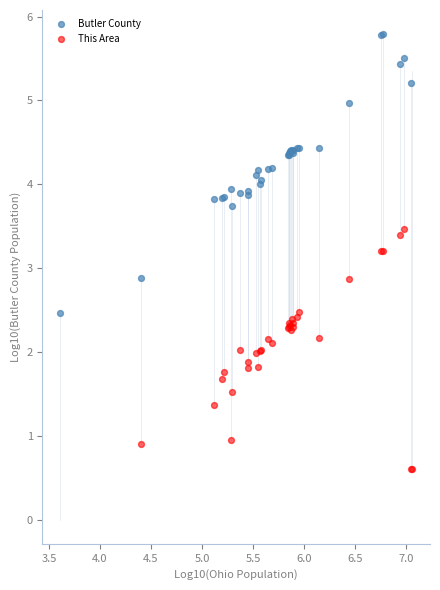

Which series contains the lowest Y value?

This Area